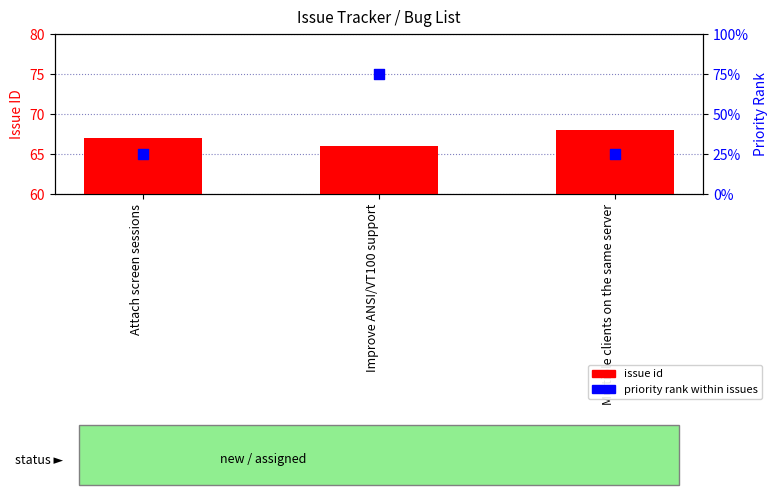

Which series has the widest spread of Y values?

priority rank within issues